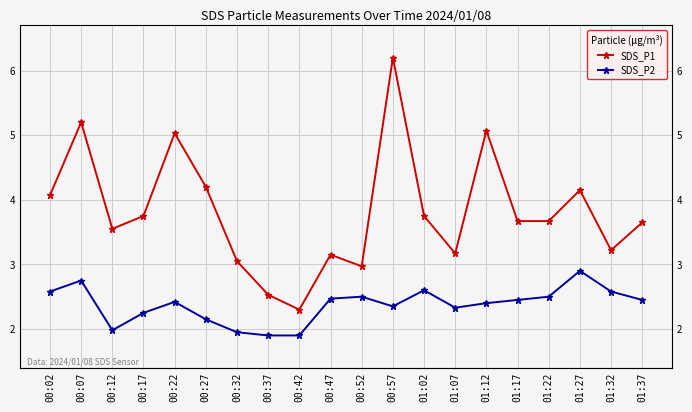

How many distinct data groups are displayed?

2